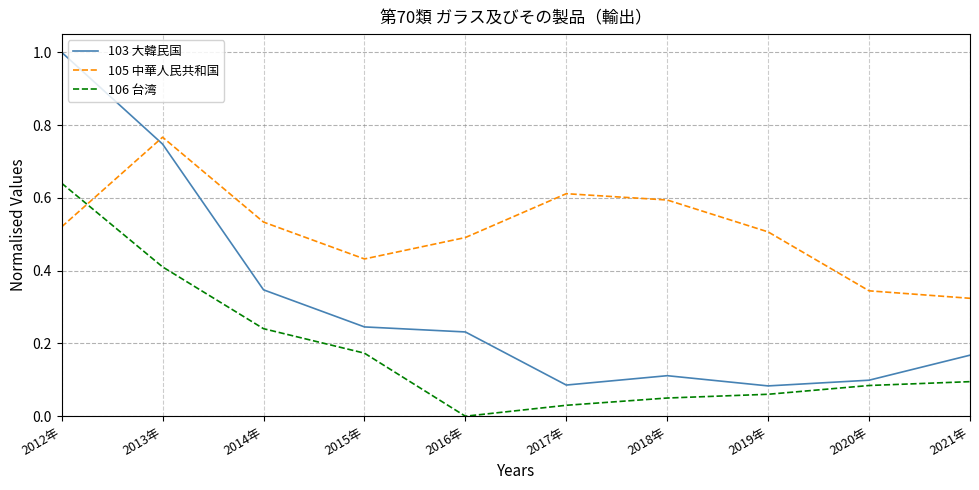

Where do 103 大韓民国 and 105 中華人民共和国 first cross each other?

2012年 and 2013年